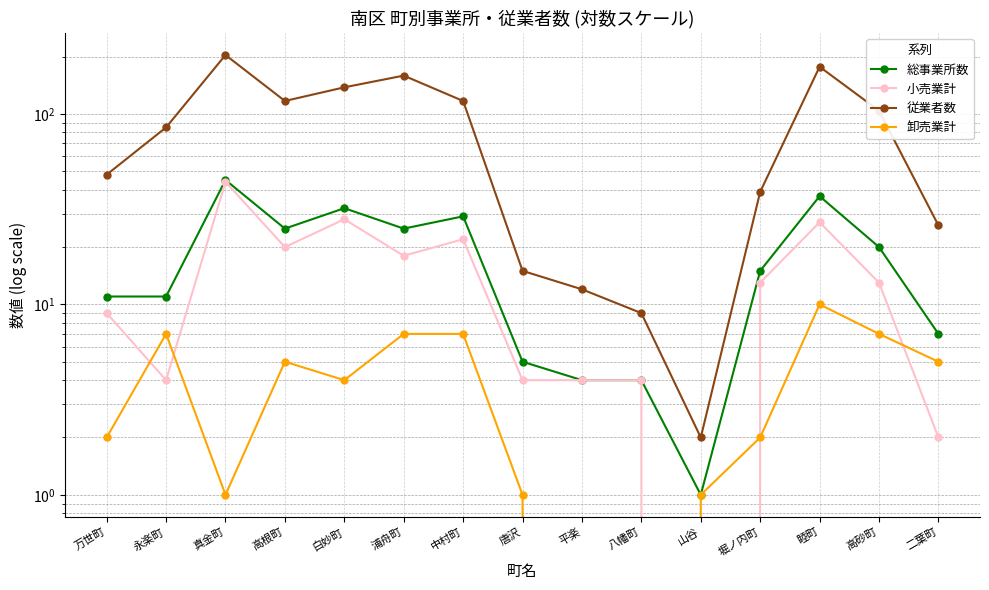

Is it true that 卸売業計 equals 0 at 堀ノ内町?

False